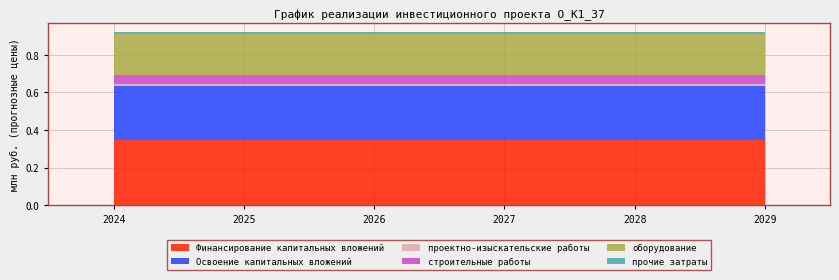

Reading right to left, extract all data points from this chart.

Финансирование капитальных вложений: 0.3	0.3	0.3	0.3	0.3	0.3
Освоение капитальных вложений: 0.3	0.3	0.3	0.3	0.3	0.3
проектно-изыскательские работы: 0.0	0.0	0.0	0.0	0.0	0.0
строительные работы: 0.0	0.0	0.0	0.0	0.0	0.0
оборудование: 0.2	0.2	0.2	0.2	0.2	0.2
прочие затраты: 0.0	0.0	0.0	0.0	0.0	0.0